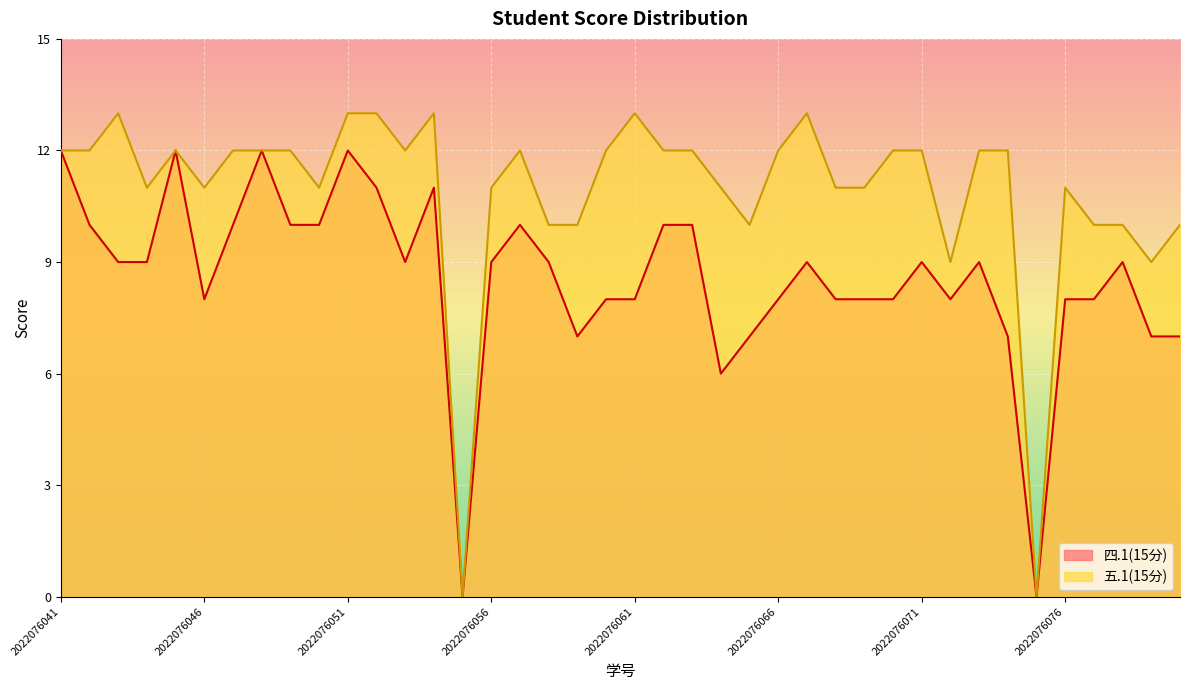

List the labels in order of 四.1(15分) value, smallest first.

2022076055, 2022076075, 2022076064, 2022076059, 2022076065, 2022076074, 2022076079, 2022076080, 2022076046, 2022076060, 2022076061, 2022076066, 2022076068, 2022076069, 2022076070, 2022076072, 2022076076, 2022076077, 2022076043, 2022076044, 2022076053, 2022076056, 2022076058, 2022076067, 2022076071, 2022076073, 2022076078, 2022076042, 2022076047, 2022076049, 2022076050, 2022076057, 2022076062, 2022076063, 2022076052, 2022076054, 2022076041, 2022076045, 2022076048, 2022076051